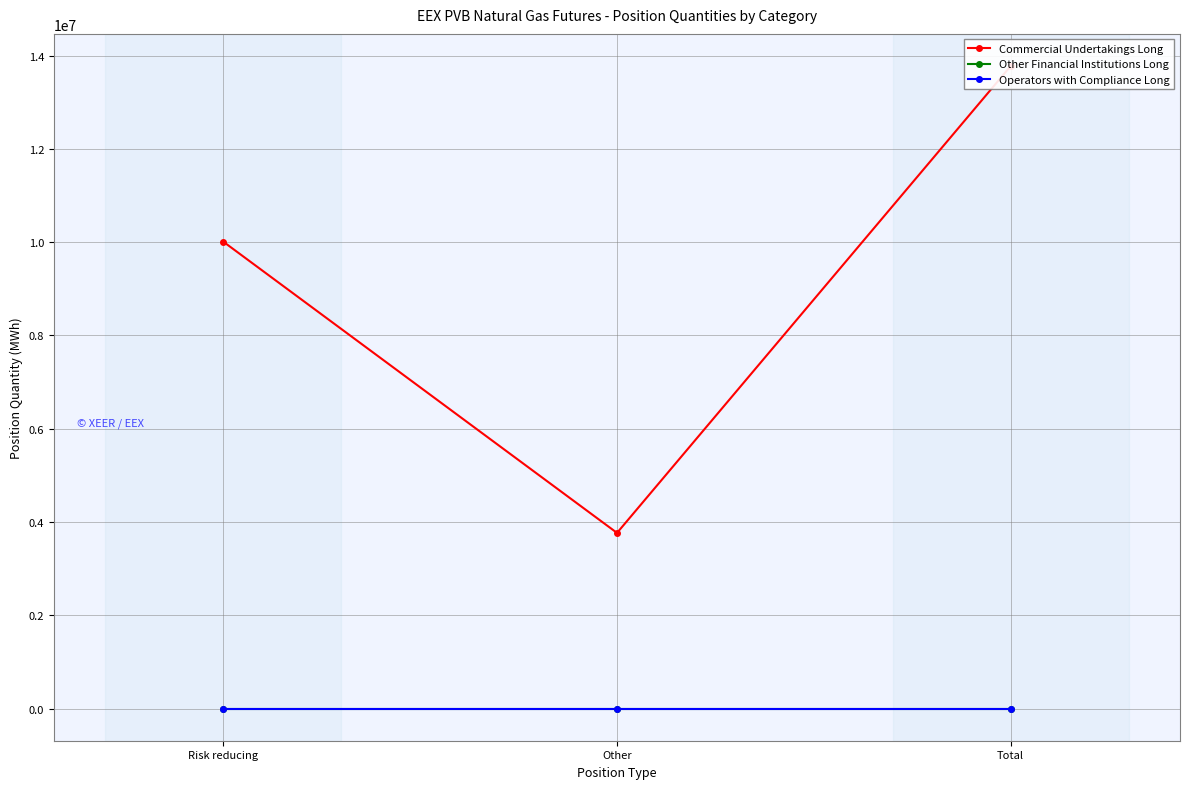

What are all the series names shown in the legend?

Commercial Undertakings Long, Other Financial Institutions Long, Operators with Compliance Long